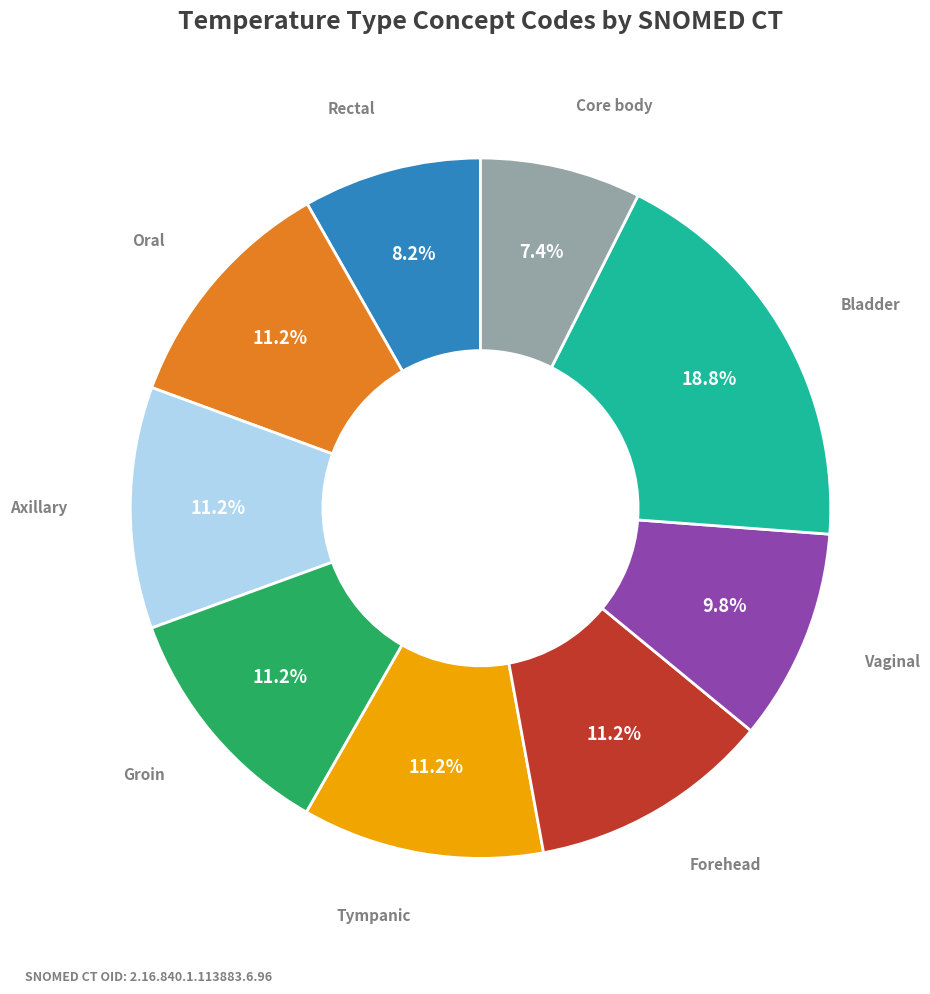

Does any single category account for the majority?

No